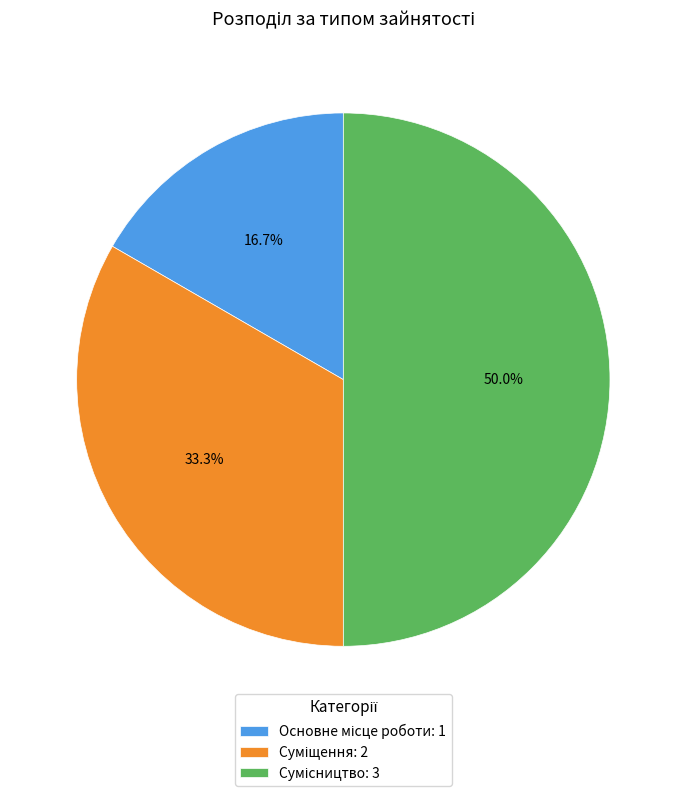

How many slices are in this pie chart?

3